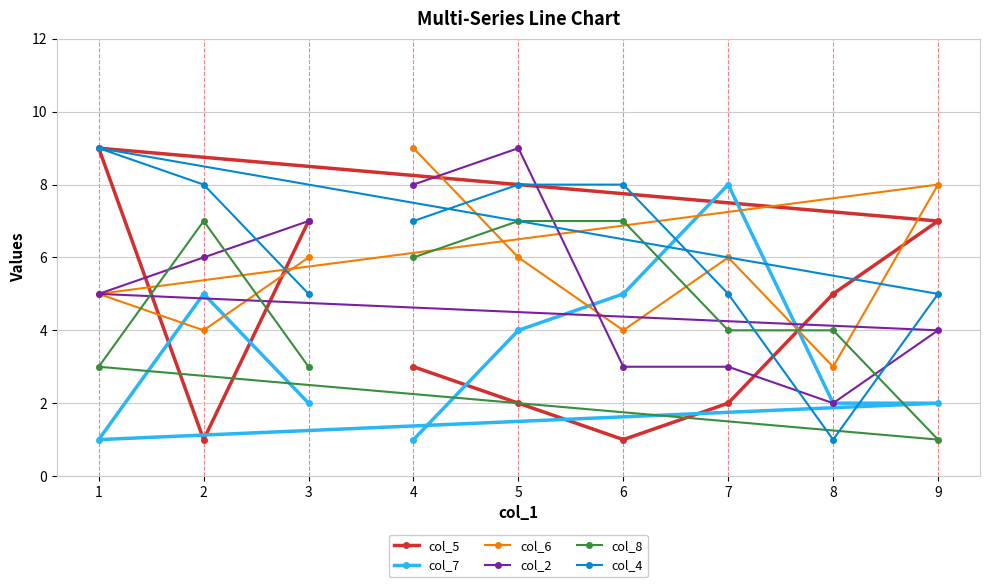

Is the value of col_6 at 8 greater than the value of col_4 at 8?

Yes